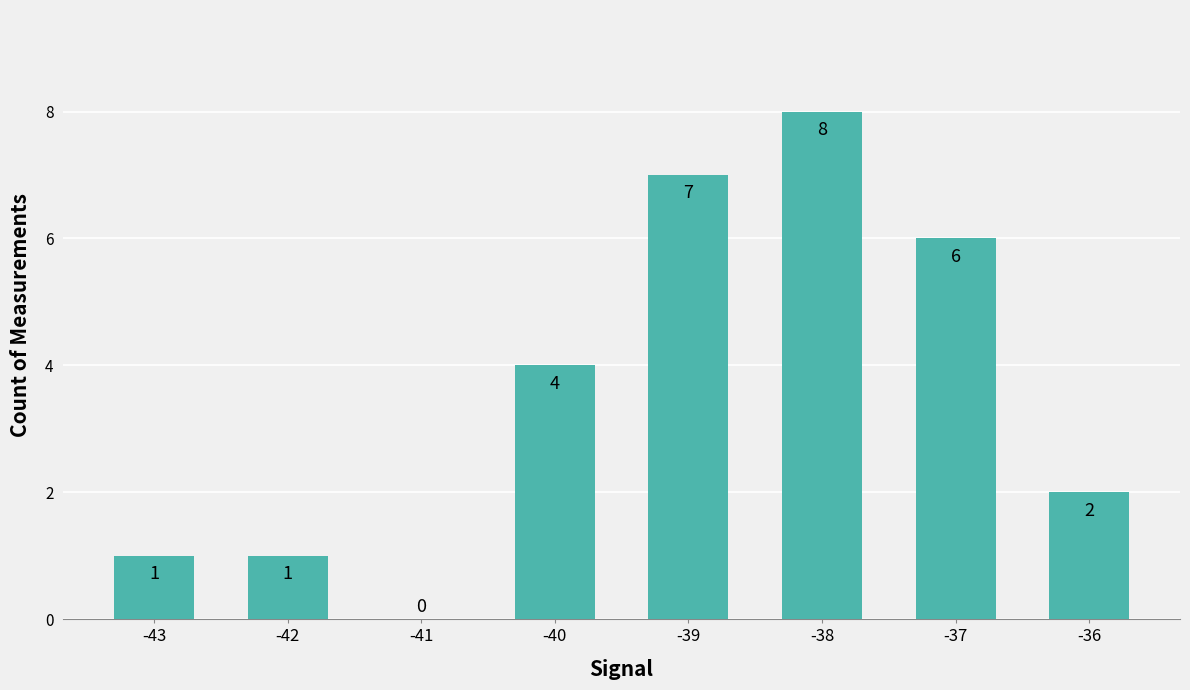

Count the number of data series in this chart.

1